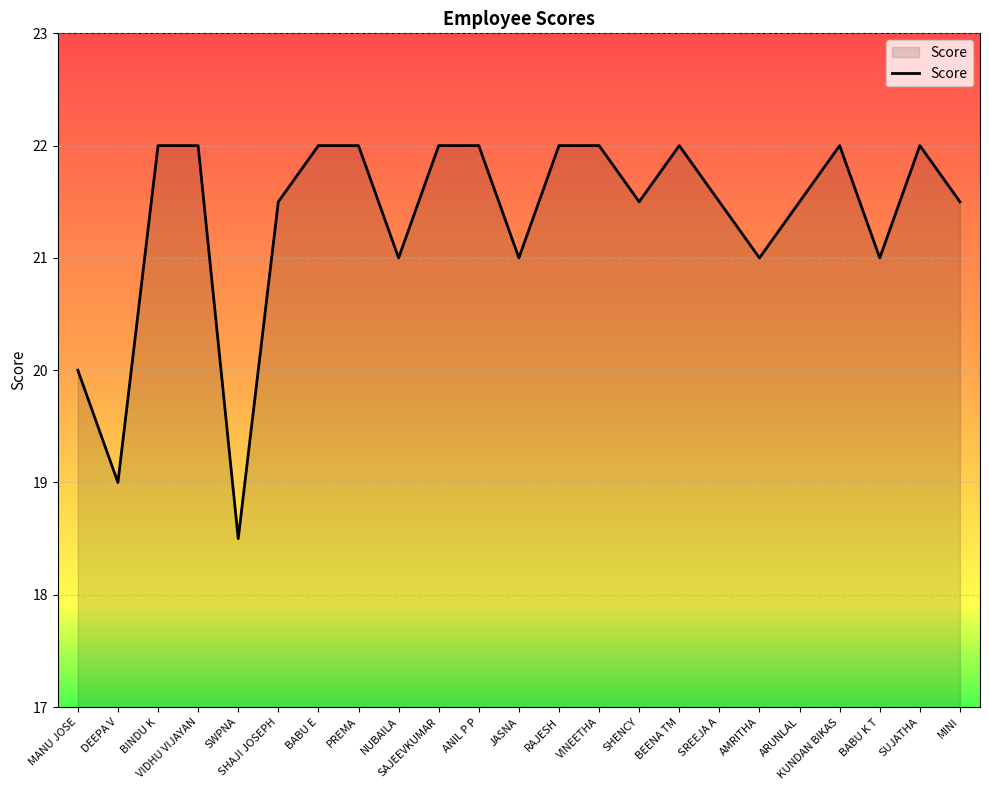

Approximately how many times larger is the value at AMRITHA compared to BABU K T?

1.0